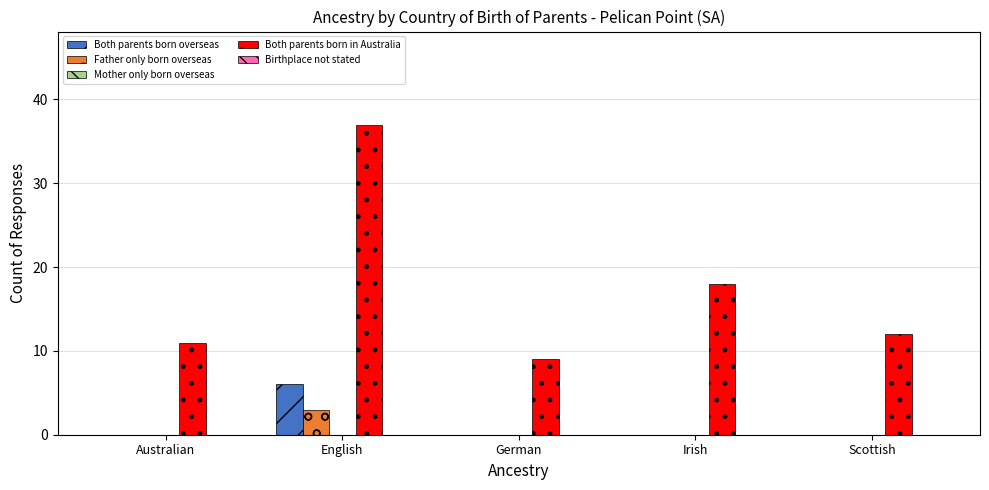

What is the greatest value displayed?

37